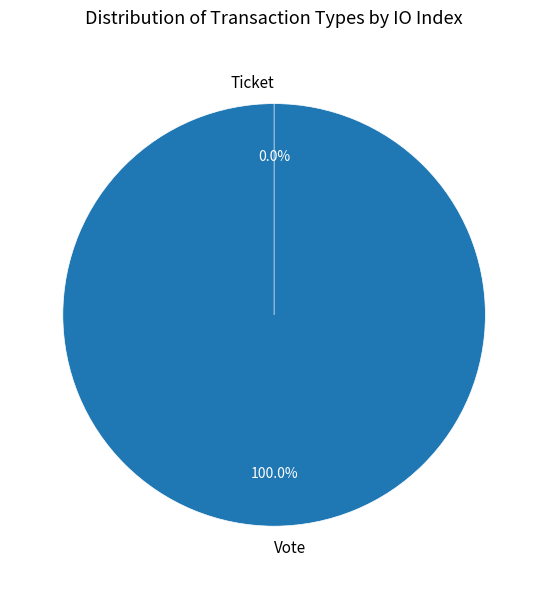

Do Ticket and Vote together represent more than half of the pie?

Yes